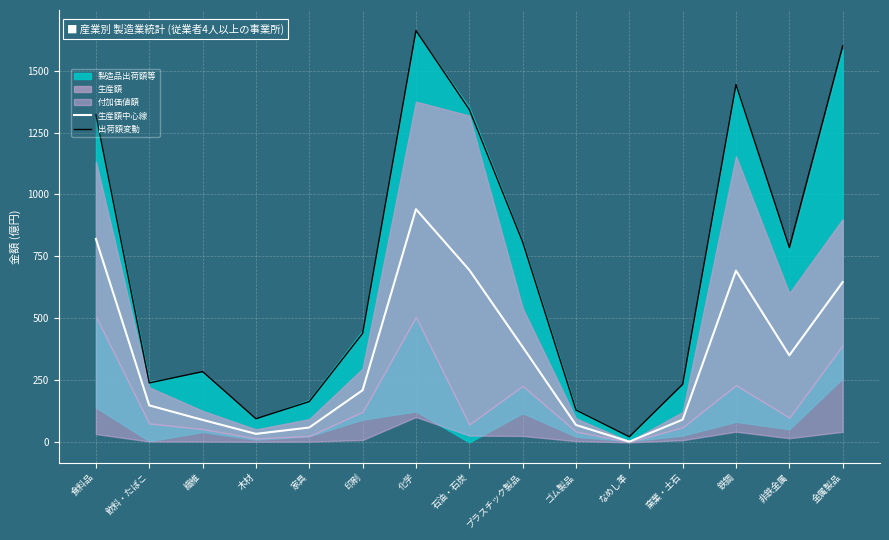

What is the label of the 7th point from the right?

プラスチック製品